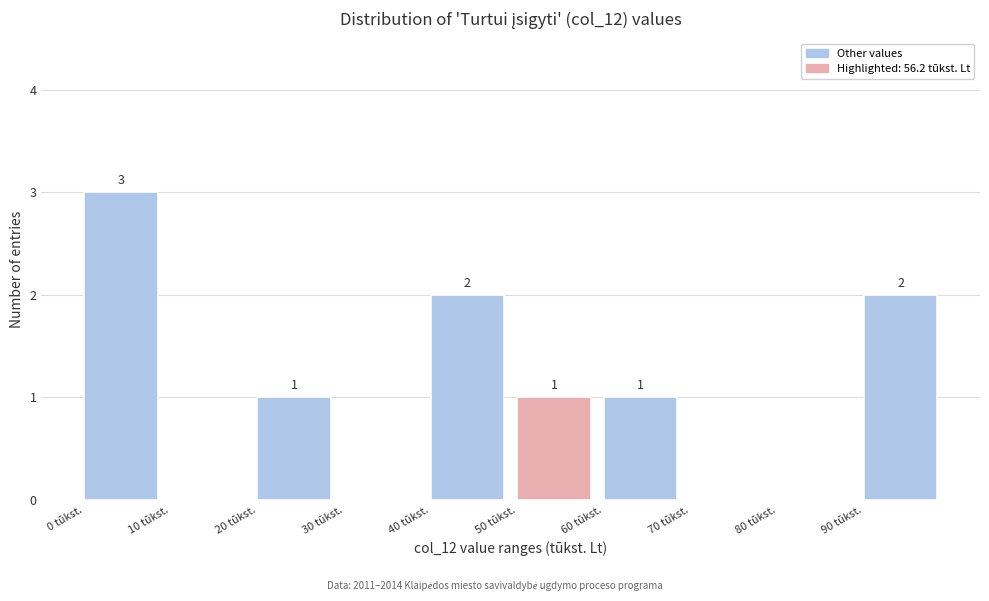

Which range on the x-axis has the tallest bar?

0 to 10